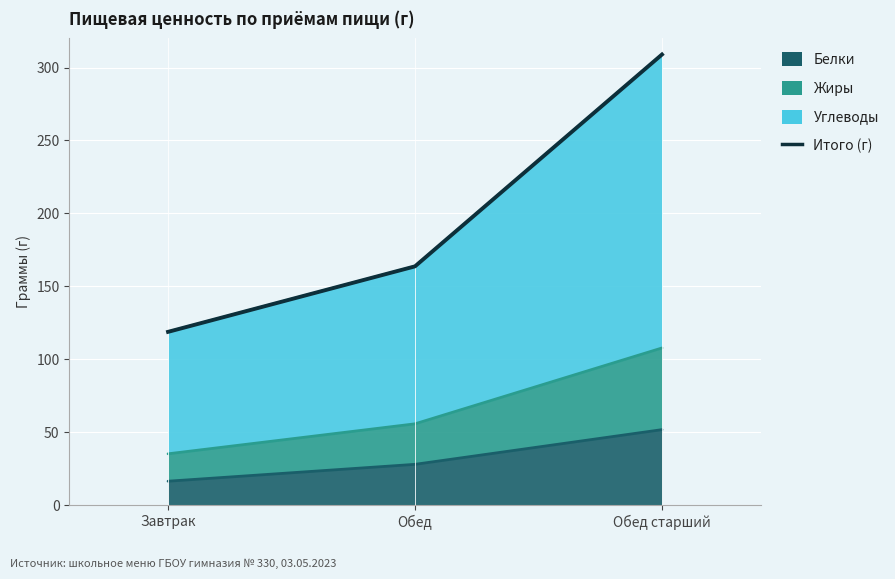

Rank the categories by value from lowest to highest.

Завтрак, Обед, Обед старший